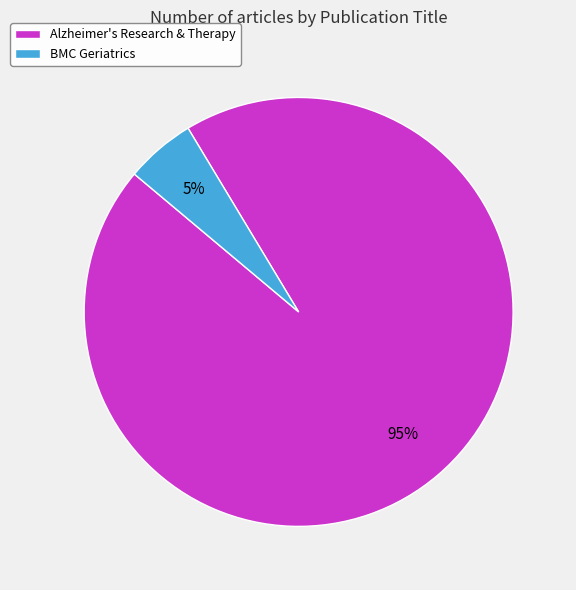

How many slices are in this pie chart?

2